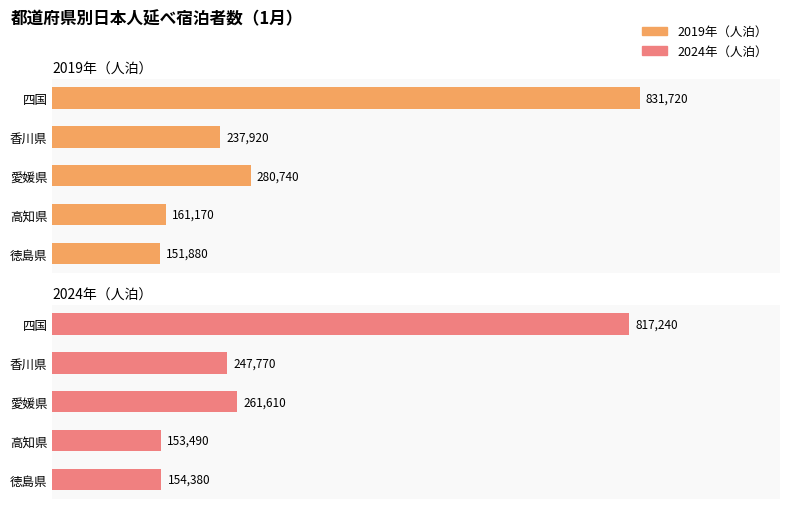

What are all the series names shown in the legend?

2019年（人泊）, 2024年（人泊）